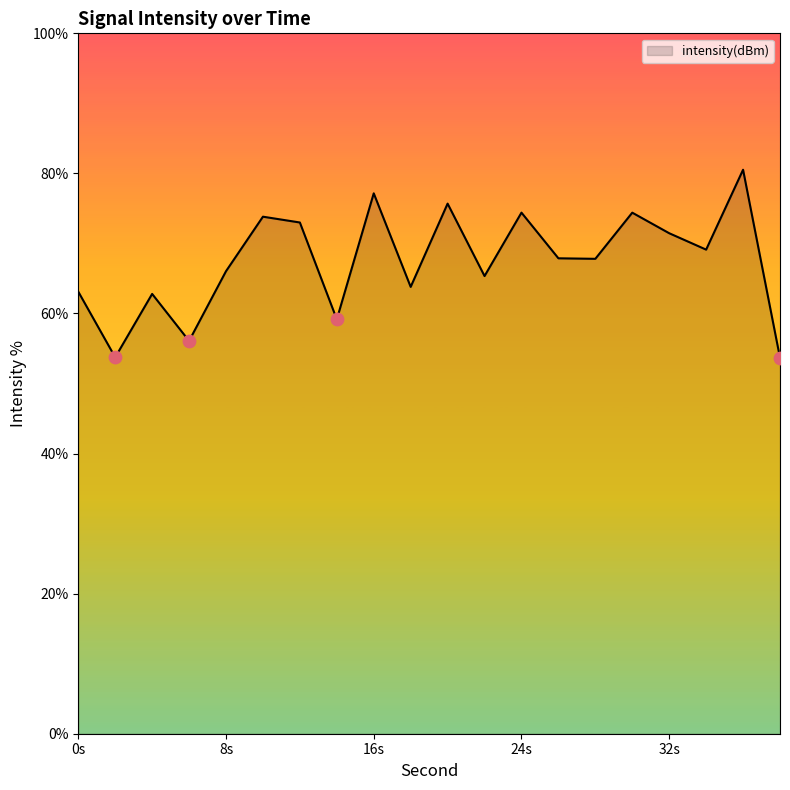

What is the smallest value displayed?

53.7